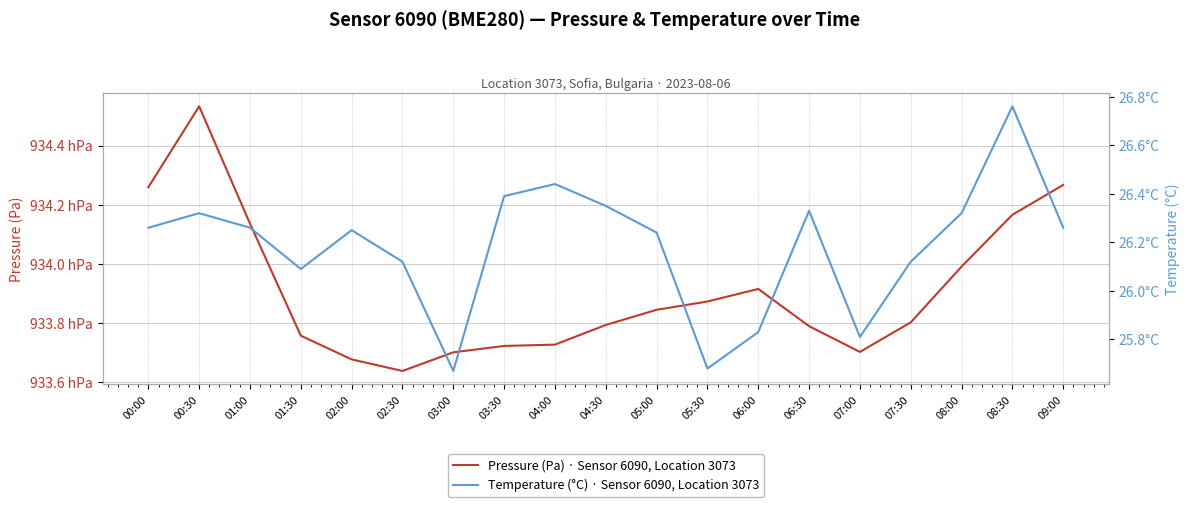

Is it true that Temperature (°C) · Sensor 6090, Location 3073 equals 26.3 at 09:00?

True